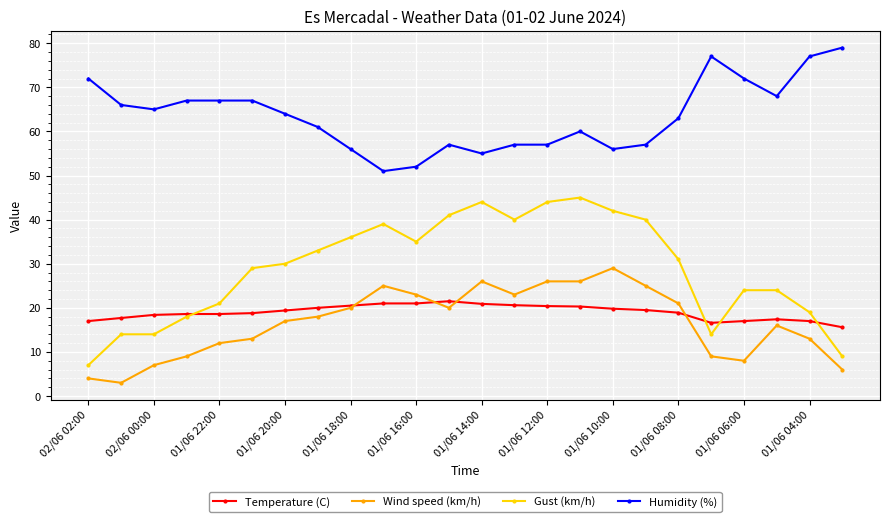

True or false: Humidity (%) has more than 0 points higher than both neighbors.

True